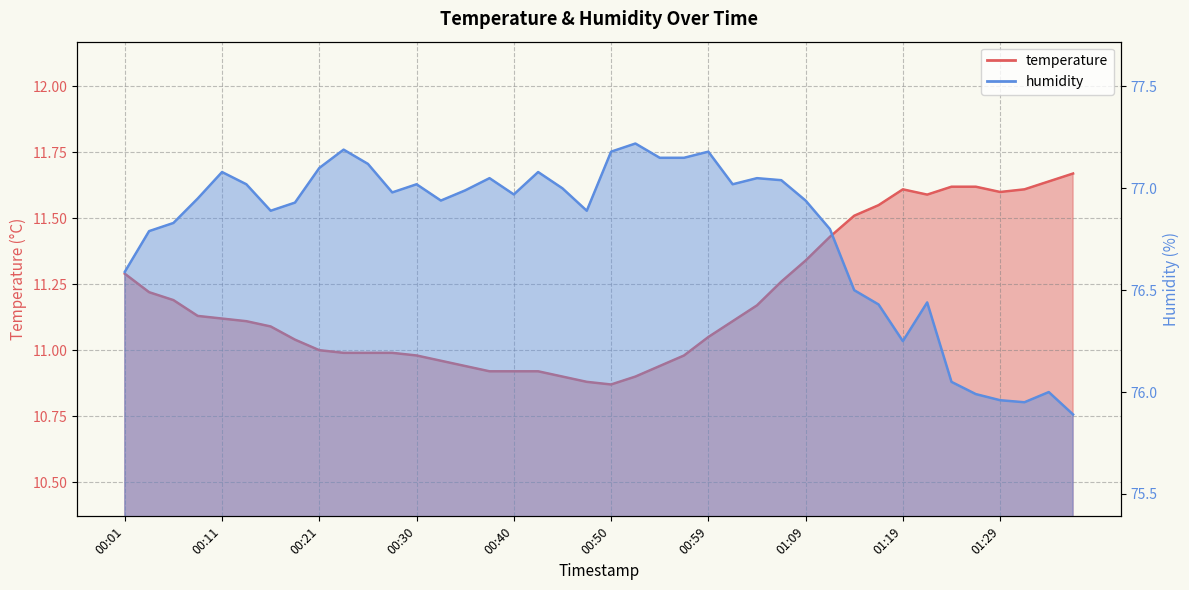

What is the total value across all series at 00:47?

87.8